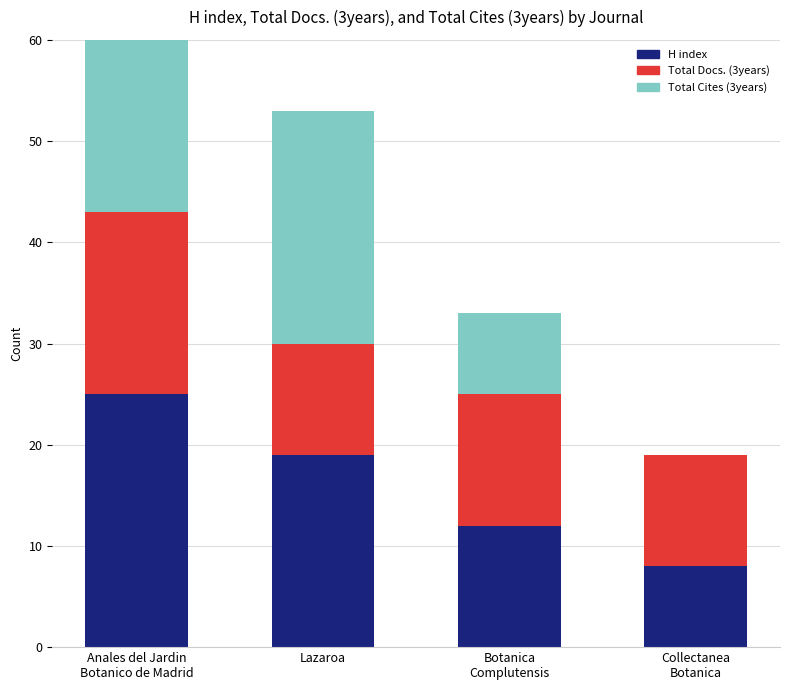

Rank the series by their average value, from lowest to highest.

Total Docs. (3years), H index, Total Cites (3years)